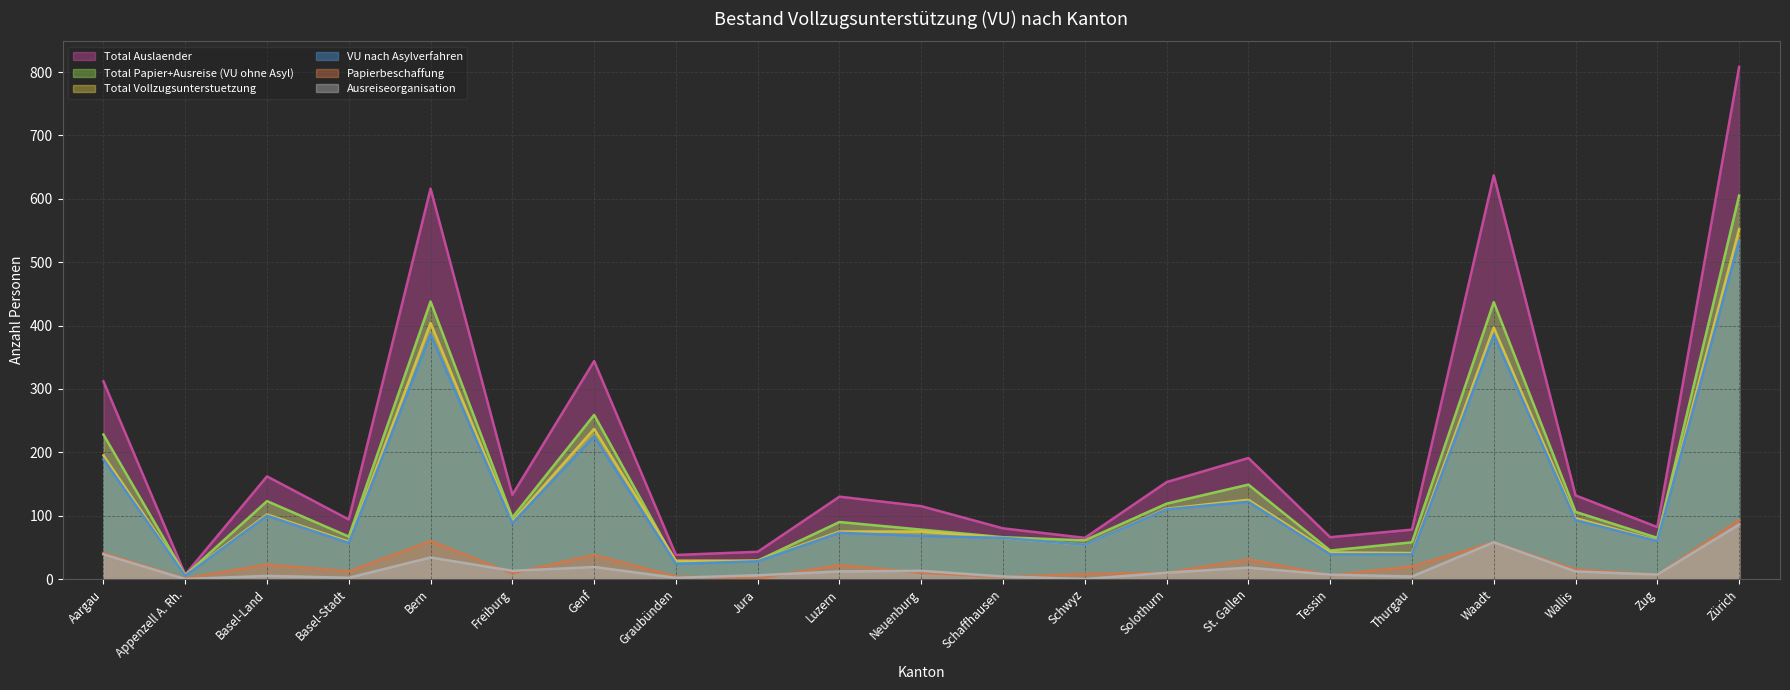

Does the chart display data point markers on the line(s)?

No